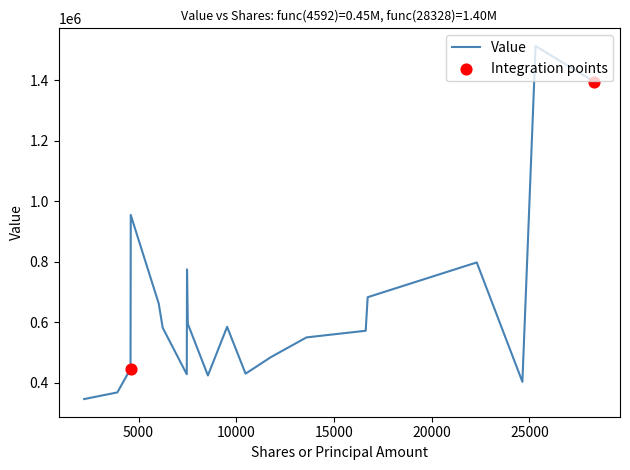

What is the minimum value shown in the chart?

346000